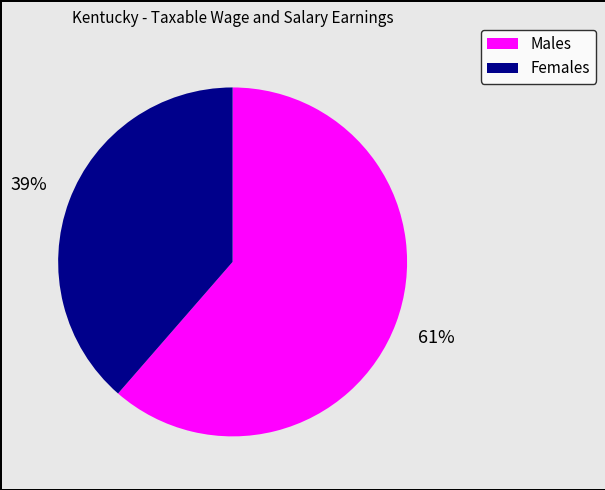

Count the number of slices in the pie.

2